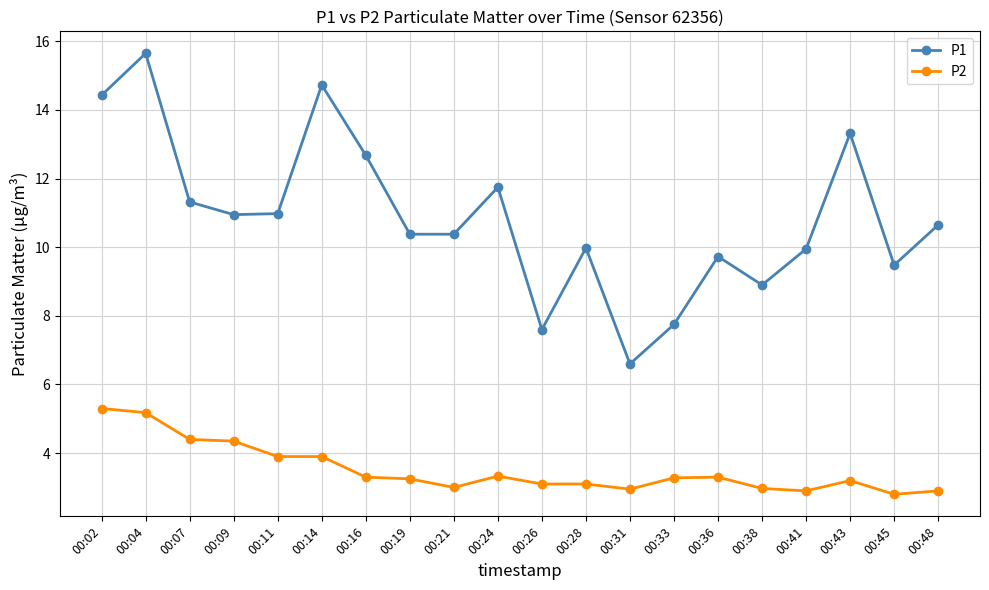

At how many categories does at least one series exceed 13?

4